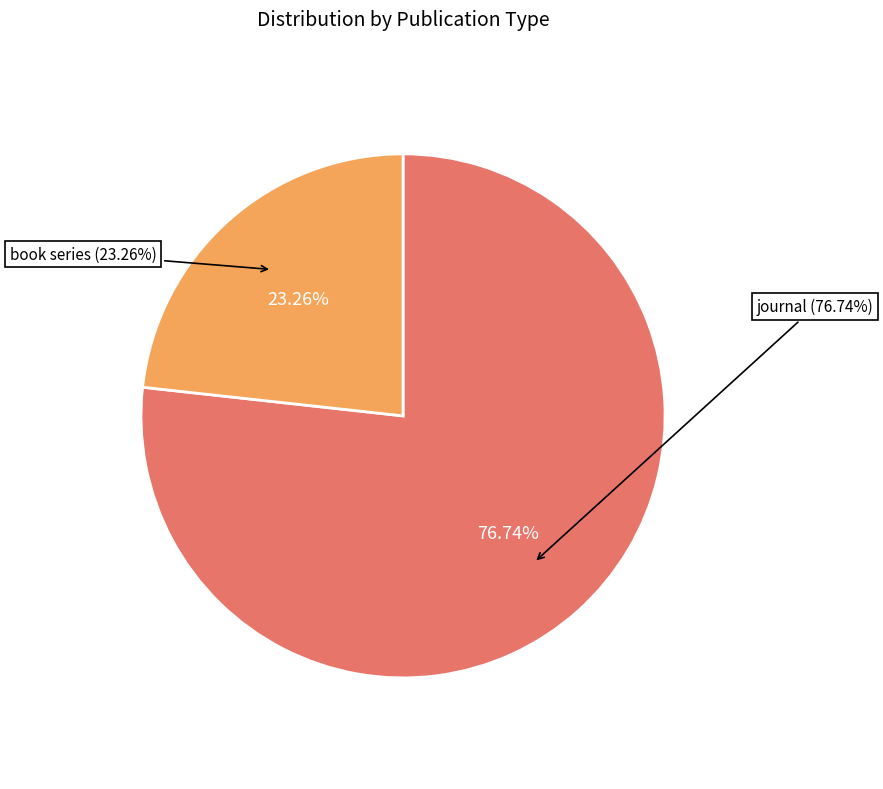

Is there any slice that represents more than half of the pie?

Yes